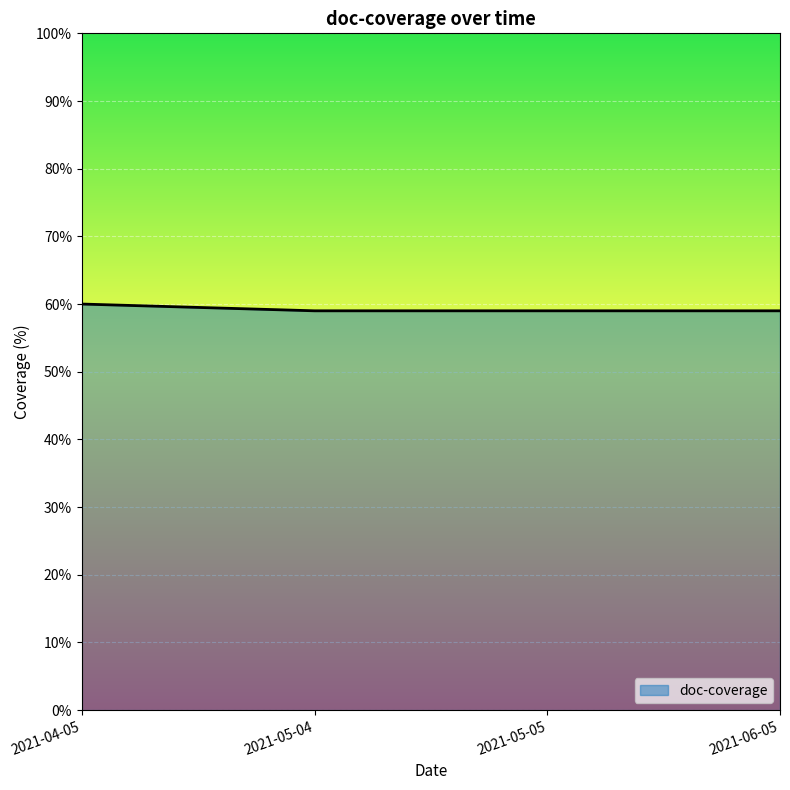

What position from the left is 2021-05-05?

3